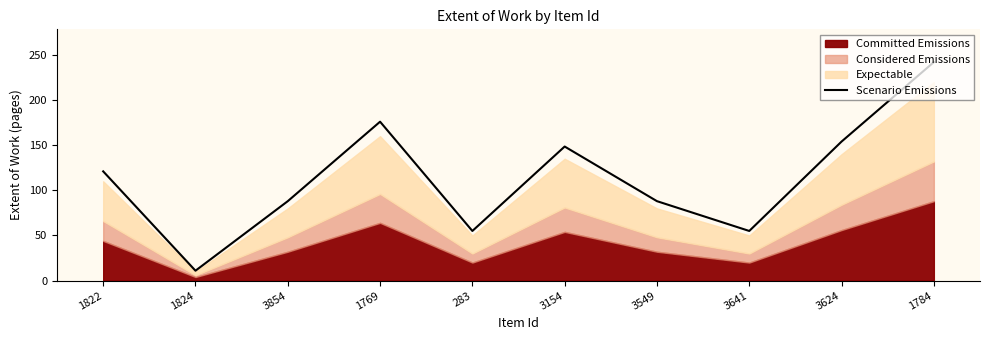

Reading left to right, what are all the values shown in this chart?

1822=121.0	1824=11.0	3854=88.0	1769=176.0	283=55.0	3154=148.5	3549=88.0	3641=55.0	3624=154.0	1784=242.0